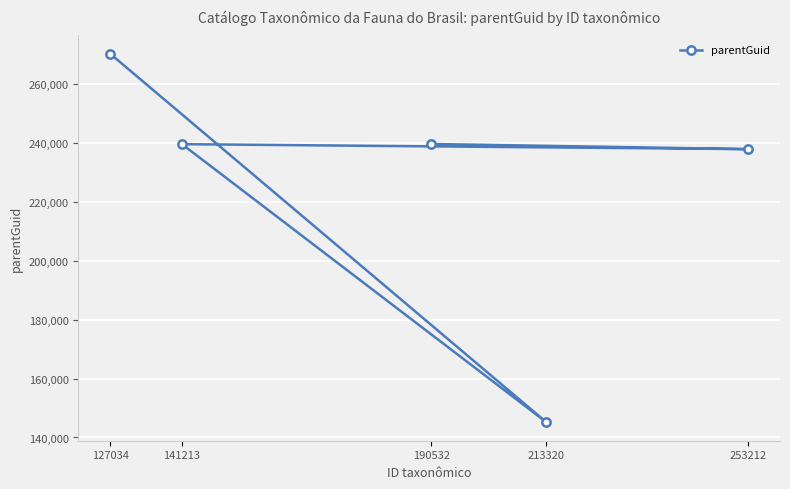

At which label does the data first exceed 239526?

127034